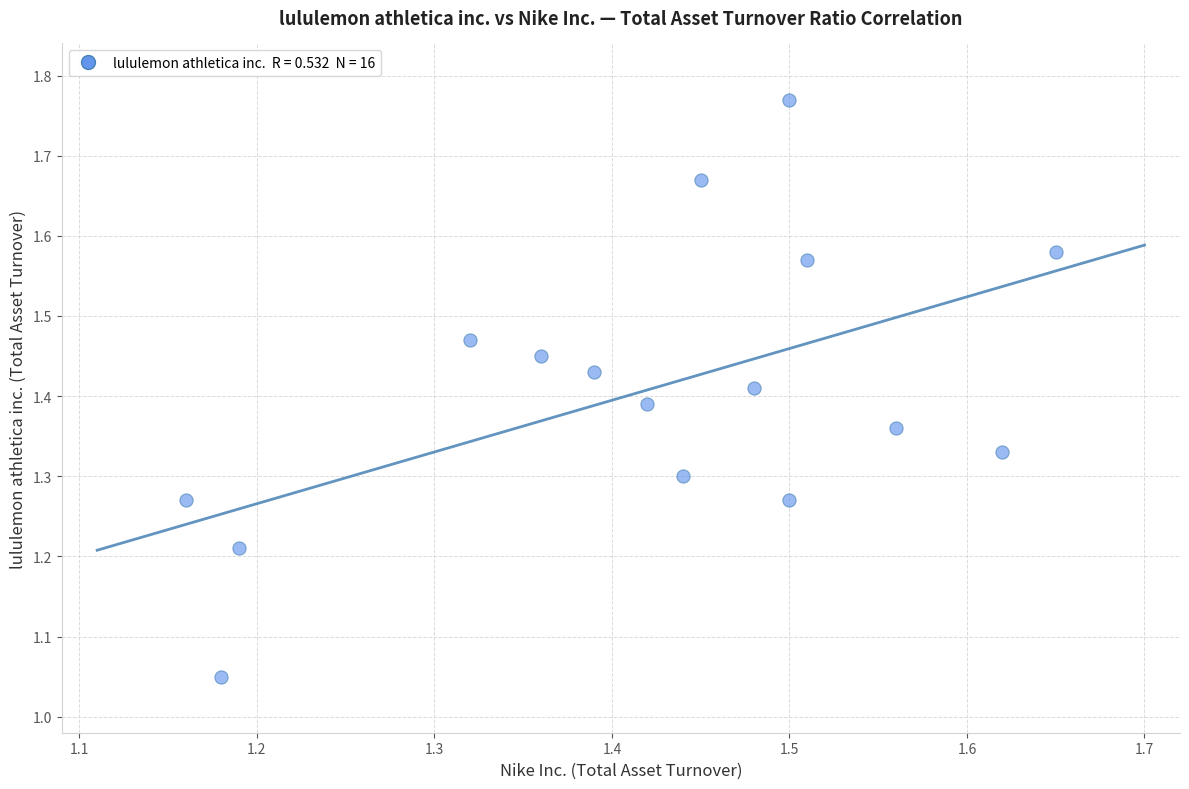

What is the range of Y values (max minus min)?

0.7